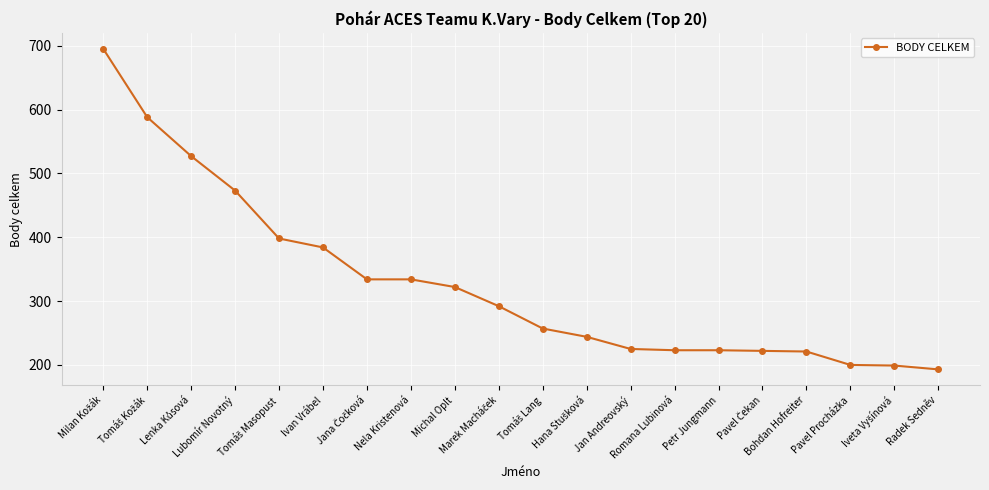

What is the average value?

328